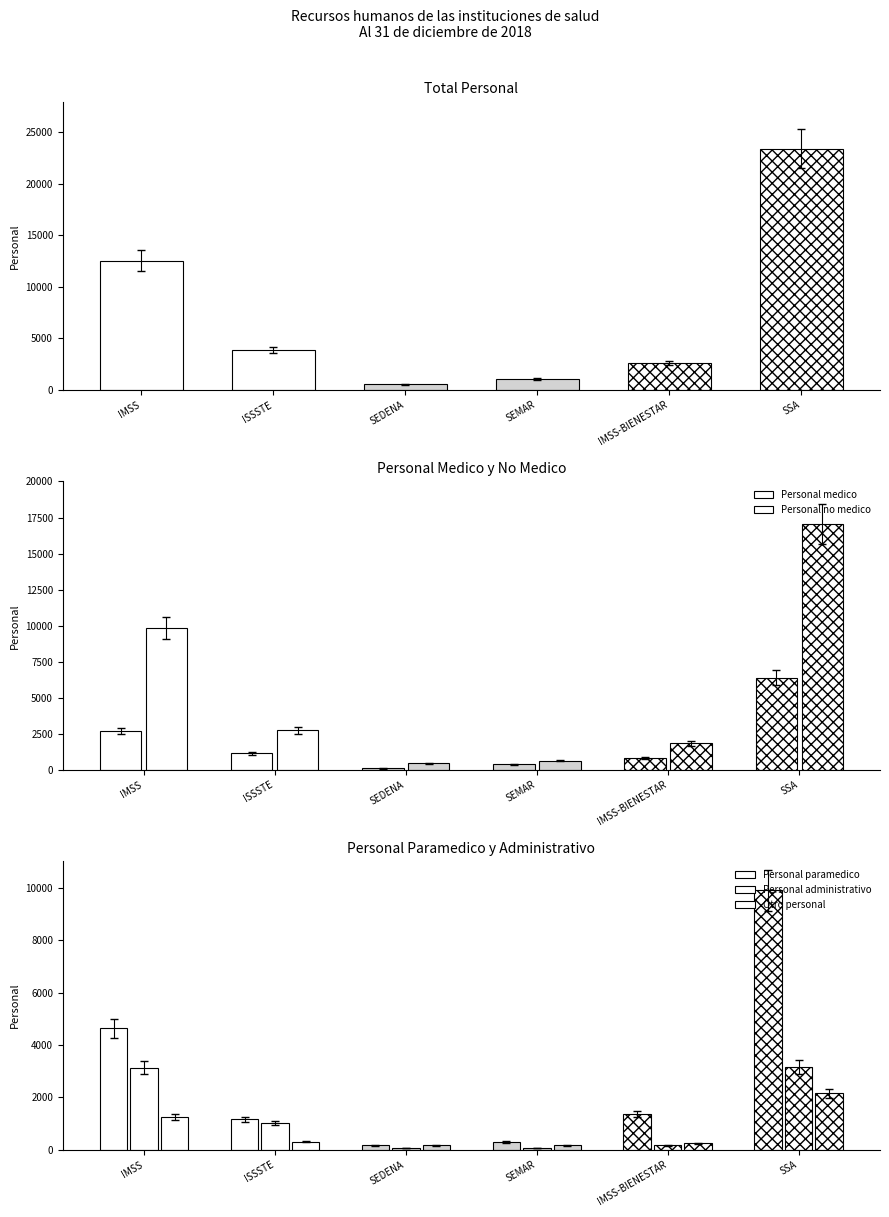

Between ISSSTE and SEDENA, which series saw the biggest shift?

Total